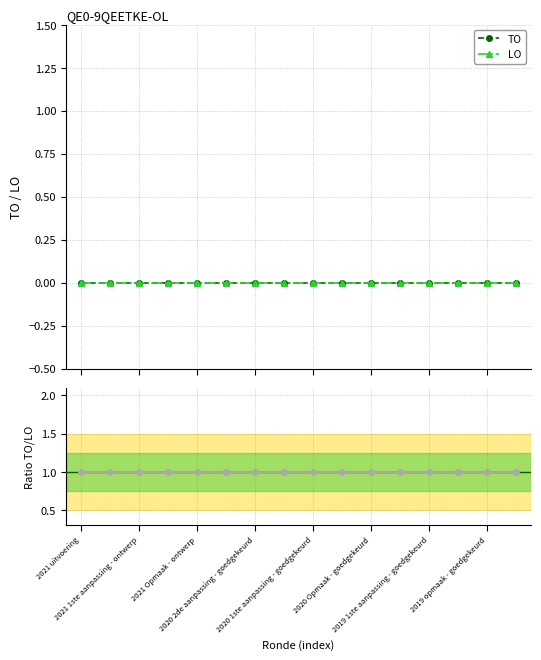

True or false: LO has more than 0 interior local peaks.

False